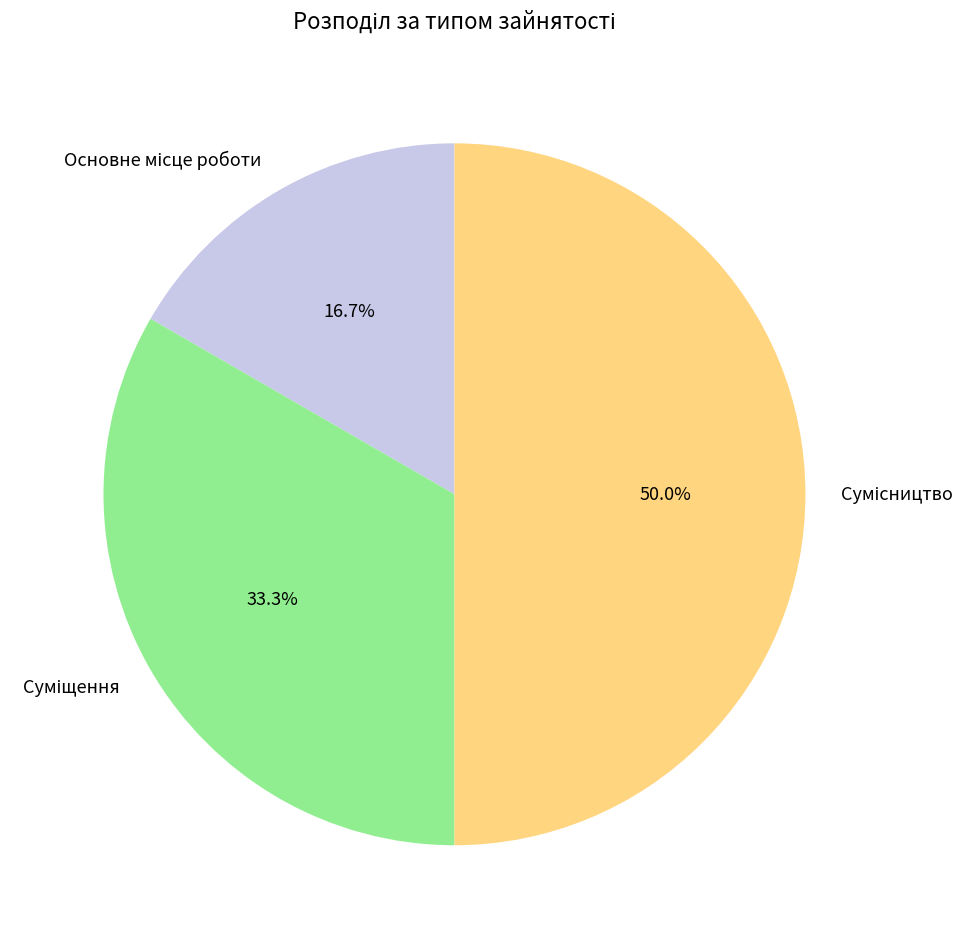

True or false: Сумісництво accounts for 50% of the total.

True